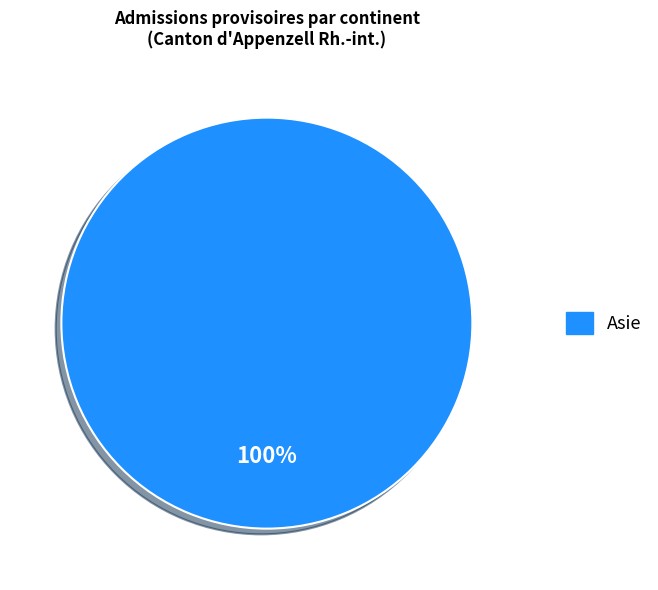

Does any single category account for the majority?

Yes